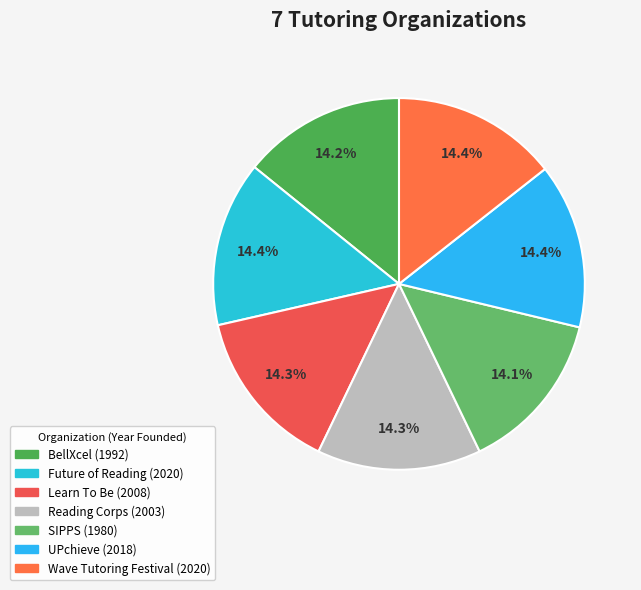

Is it true that Wave Tutoring Festival is 14% of the pie?

True